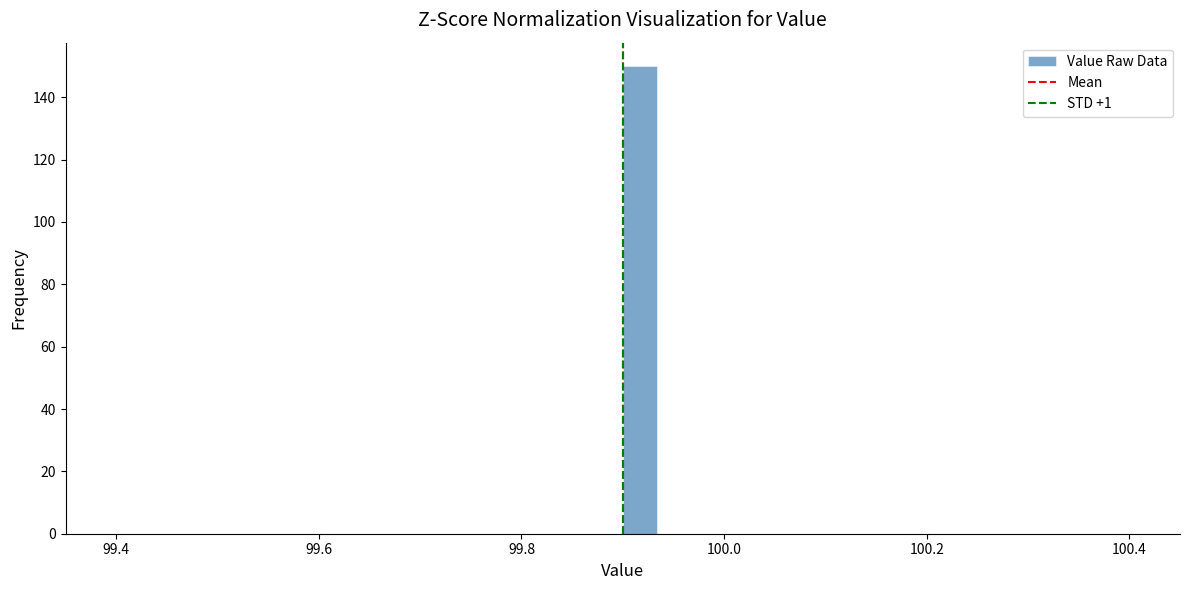

Around what value on the x-axis is the tallest bar? Give the approximate position of its centre, as read against the axis.

99.92